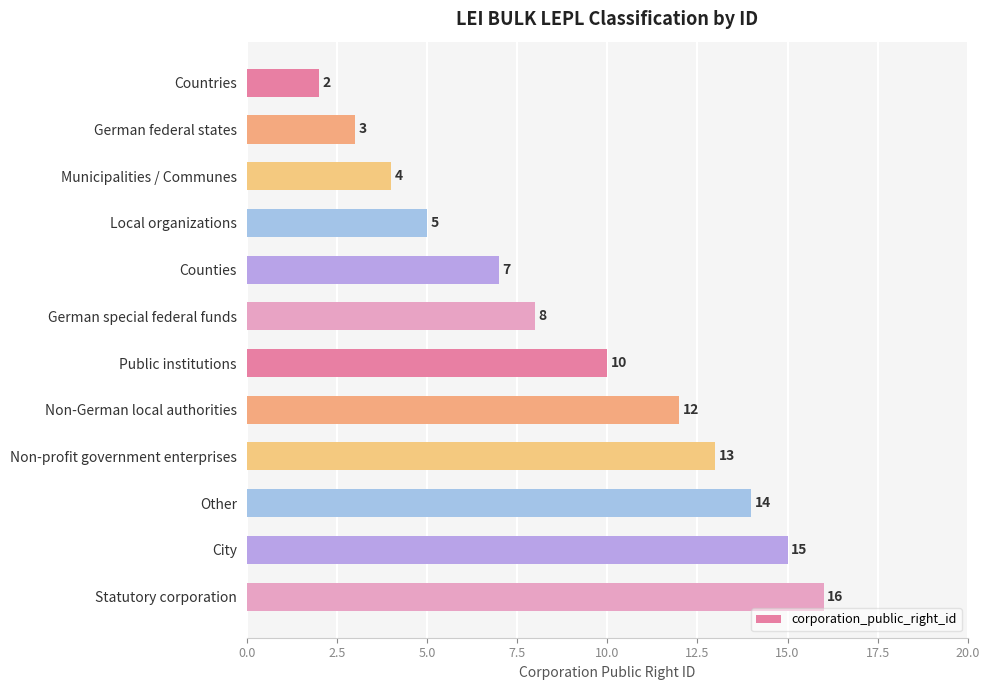

Reading top to bottom, what are all the values shown in this chart?

Countries=2	German federal states=3	Municipalities / Communes=4	Local organizations=5	Counties=7	German special federal funds=8	Public institutions=10	Non-German local authorities=12	Non-profit government enterprises=13	Other=14	City=15	Statutory corporation=16